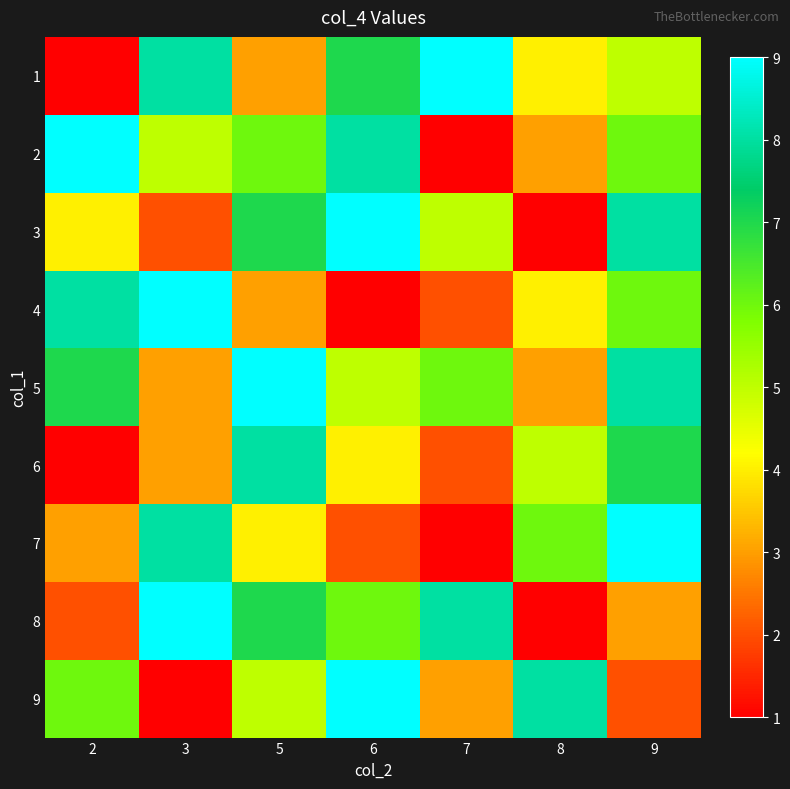

How many categories are shown in the chart?

7